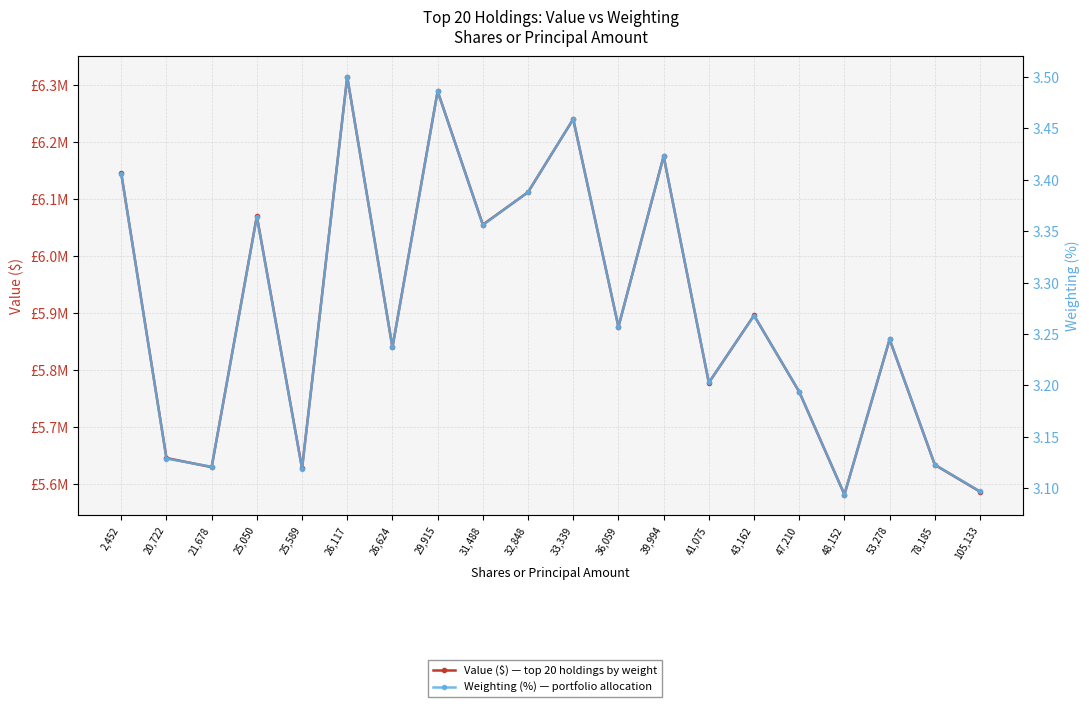

How many lines are shown in the chart?

2